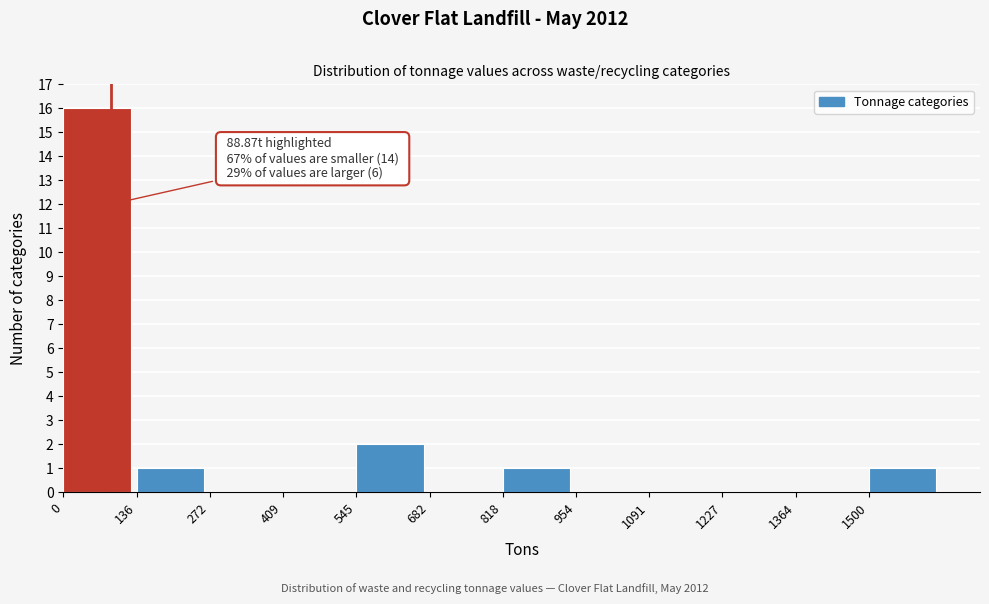

Which range on the x-axis has the tallest bar?

0 to 140